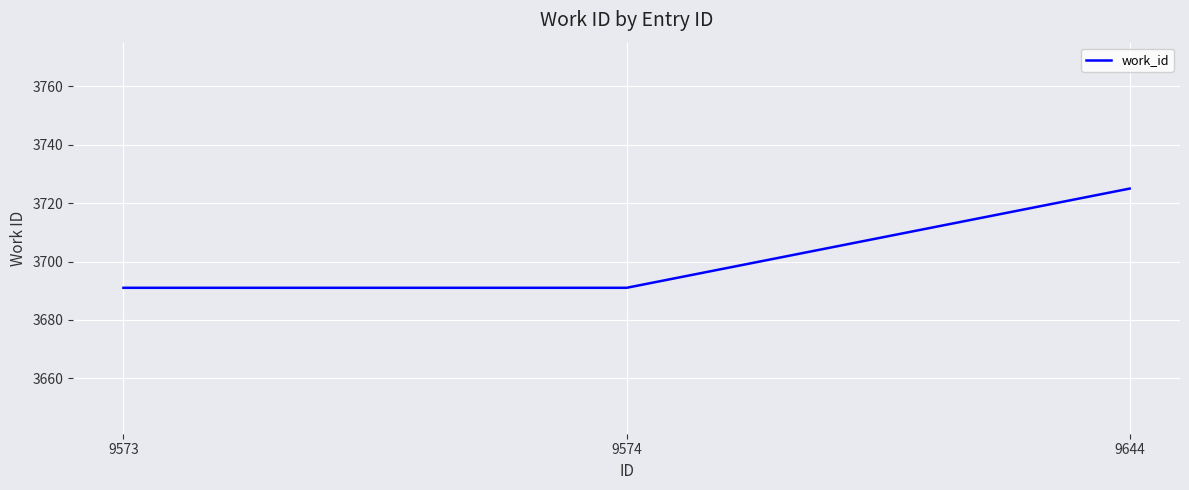

True or false: the data shows 3691 at 9574.

True